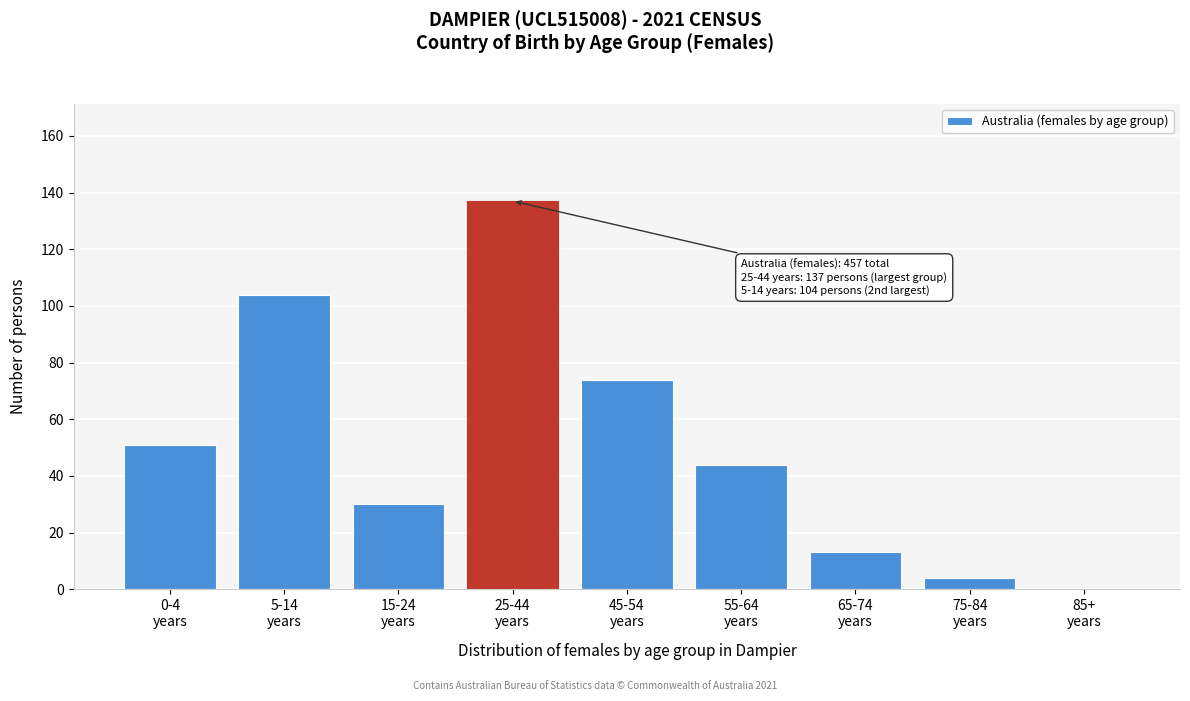

What is the greatest value displayed?

137